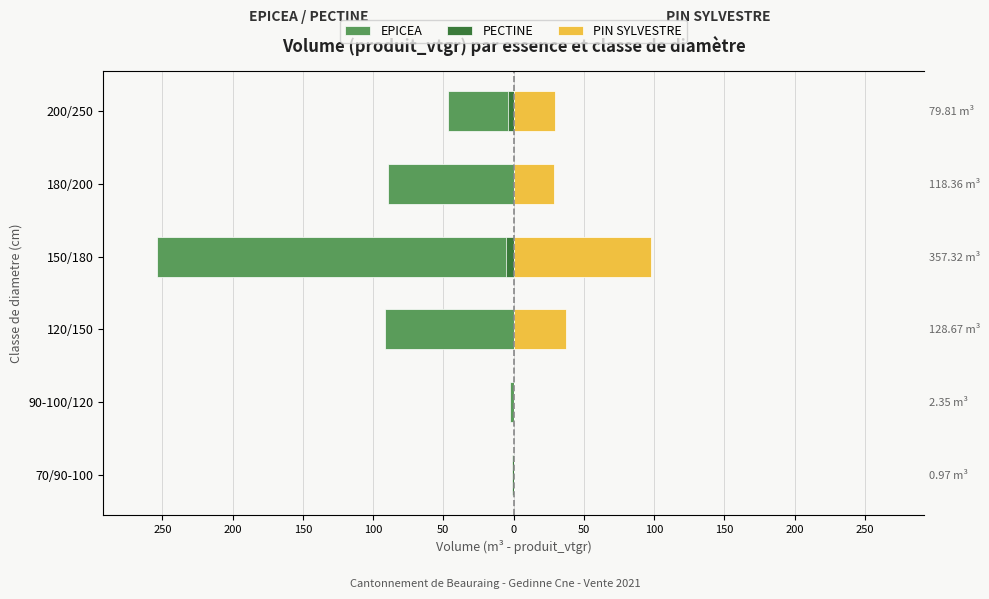

What is the minimum value shown in the chart?

-253.9